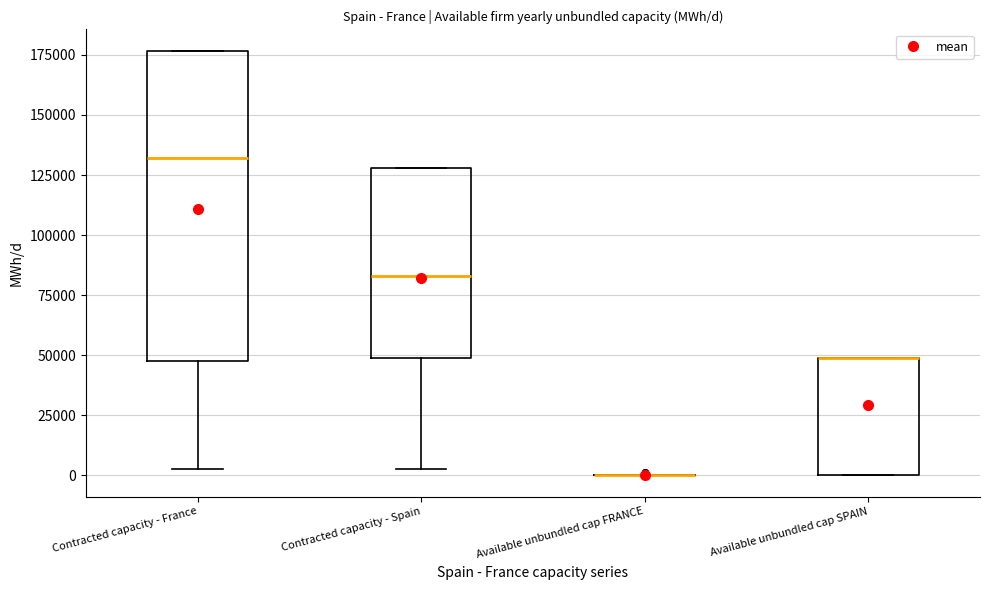

Comparing the boxes themselves (not the whiskers), which one is the tallest?

Contracted capacity - France